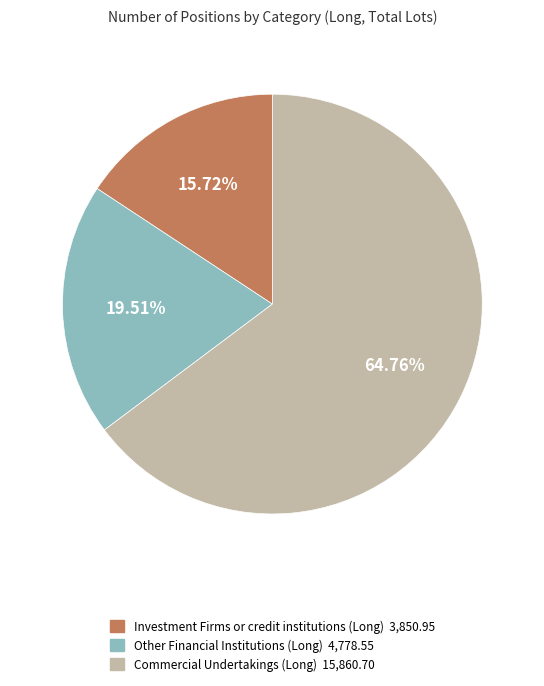

To the nearest percent, what portion does Other Financial Institutions (Long) represent?

20%